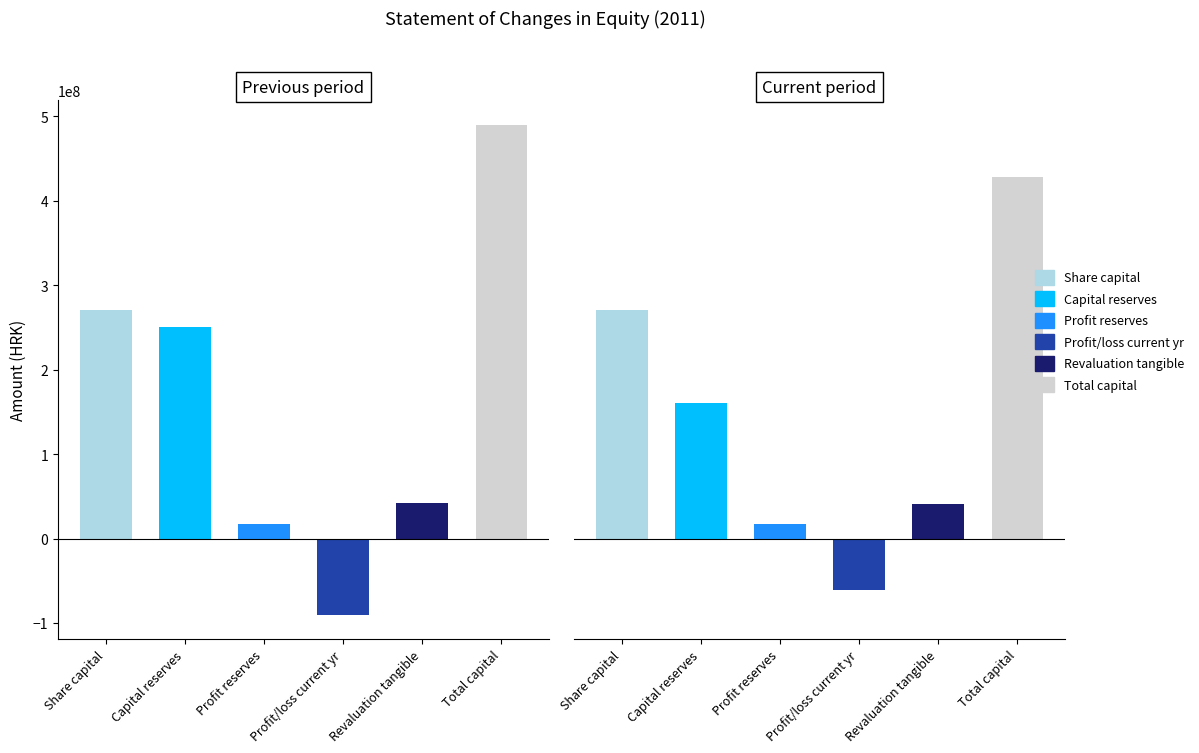

Is it true that Profit reserves equals 17649658 at Current period?

True